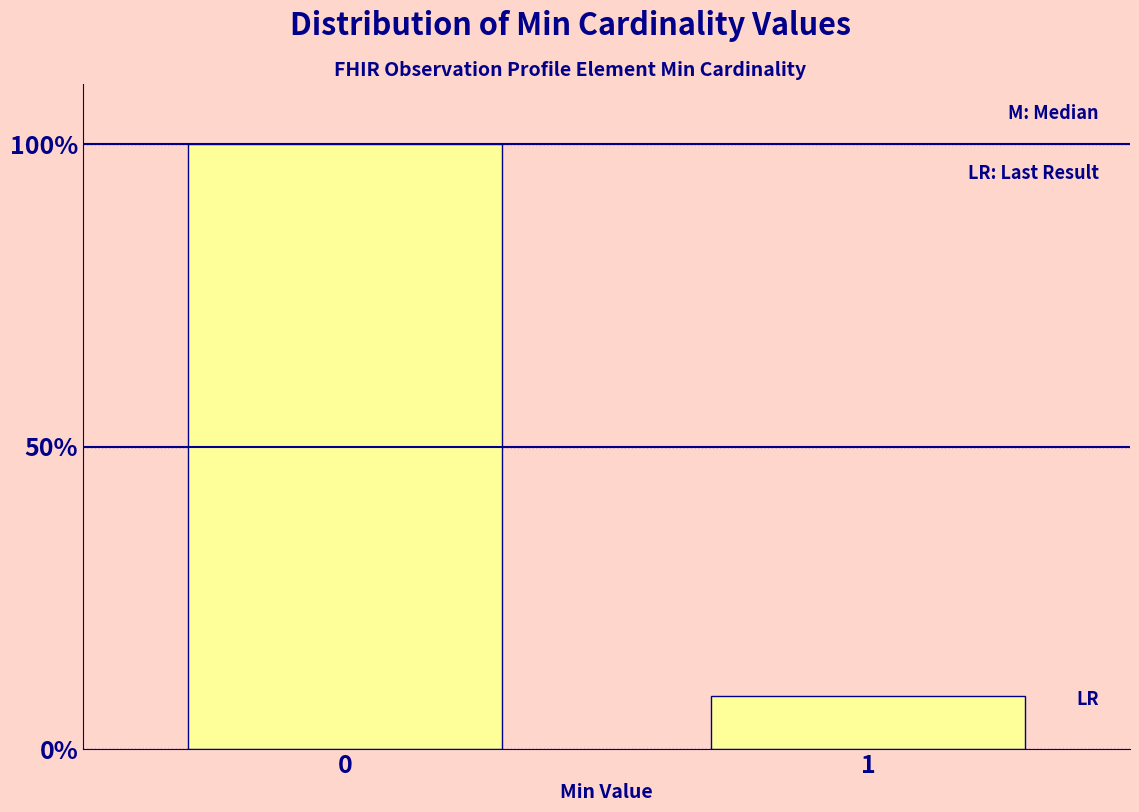

Are the bars horizontal?

No